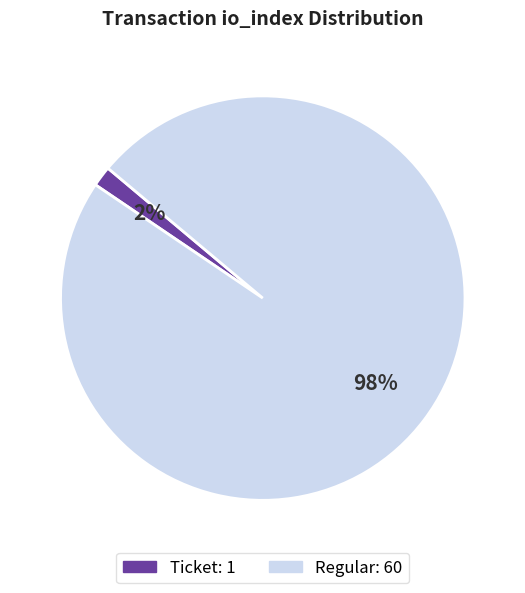

To the nearest percent, what percentage of the pie is Ticket?

2%